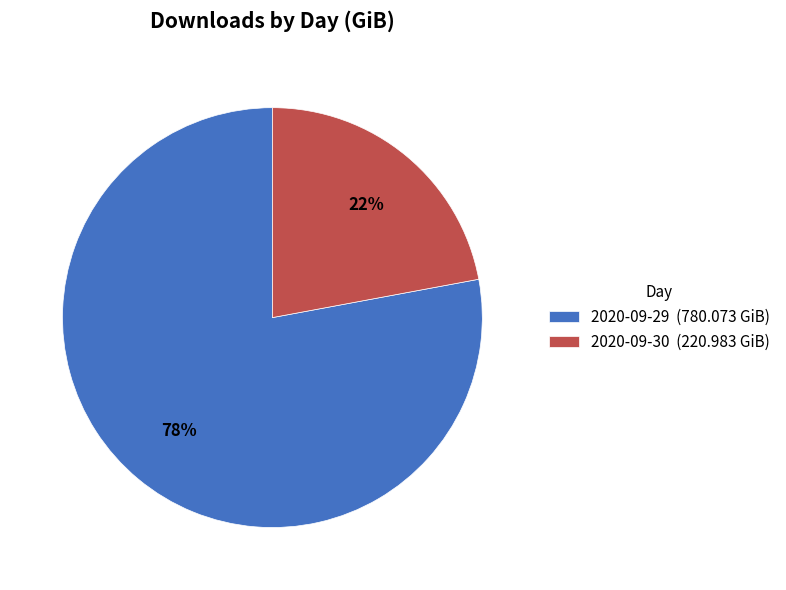

Does any single category account for the majority?

Yes